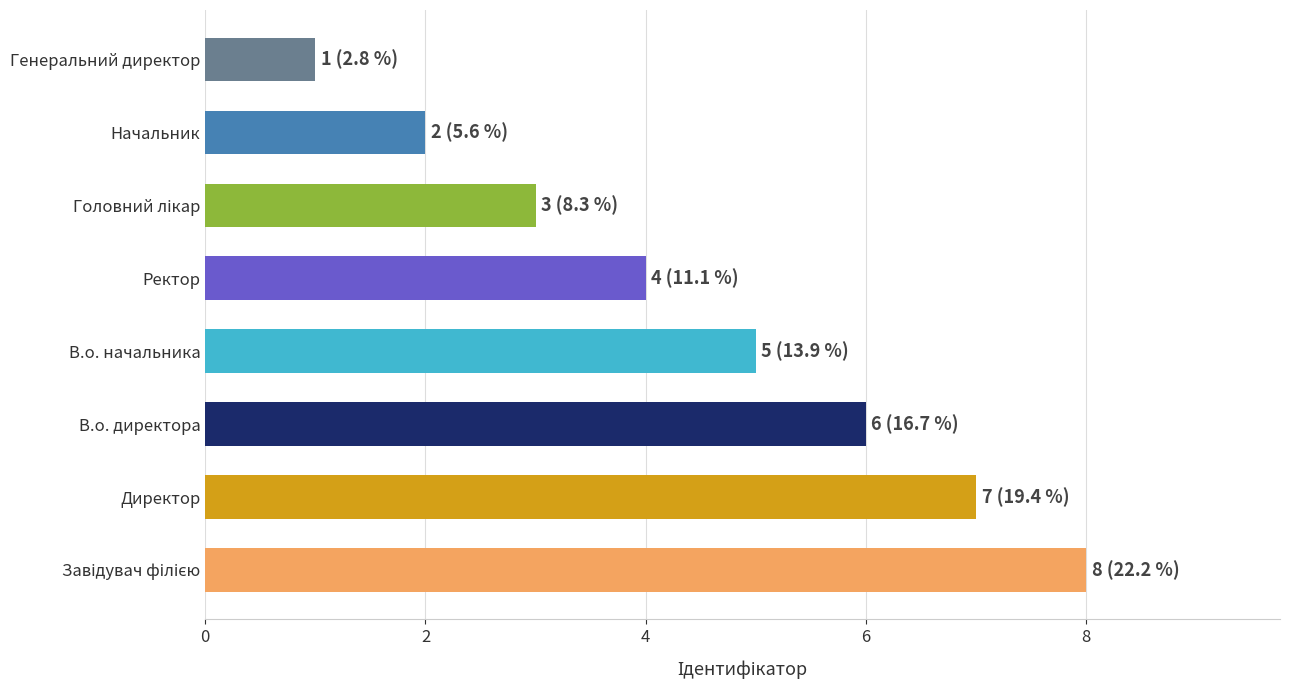

Where is the data nearest to the value 4?

Ректор